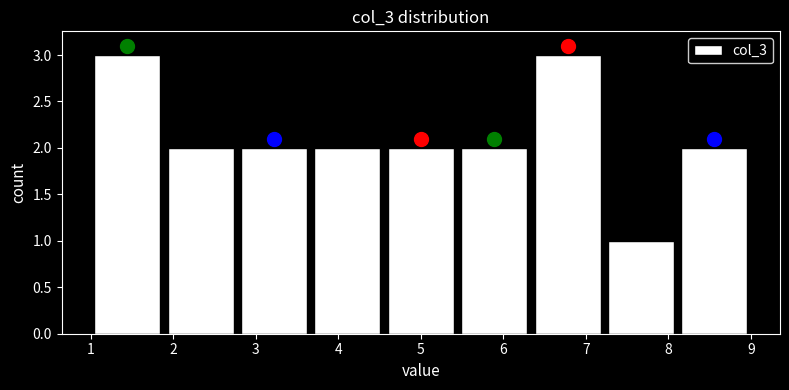

Reading left to right, transcribe this chart: for each bar, give the range it covers on the x-axis and its height. Neither the bar edges nor the heights are printed on the chart, so give them approximately, as read against the axes.

1.0 to 1.9: 3
1.9 to 2.8: 2
2.8 to 3.7: 2
3.7 to 4.6: 2
4.6 to 5.4: 2
5.4 to 6.3: 2
6.3 to 7.2: 3
7.2 to 8.1: 1
8.1 to 9.0: 2